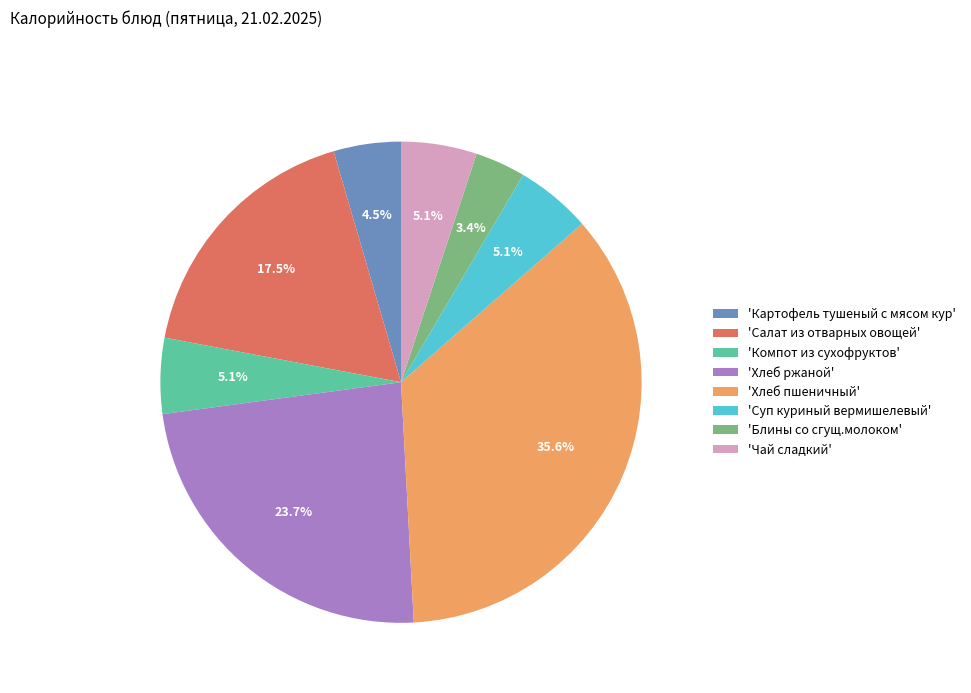

How many segments does this pie chart have?

8